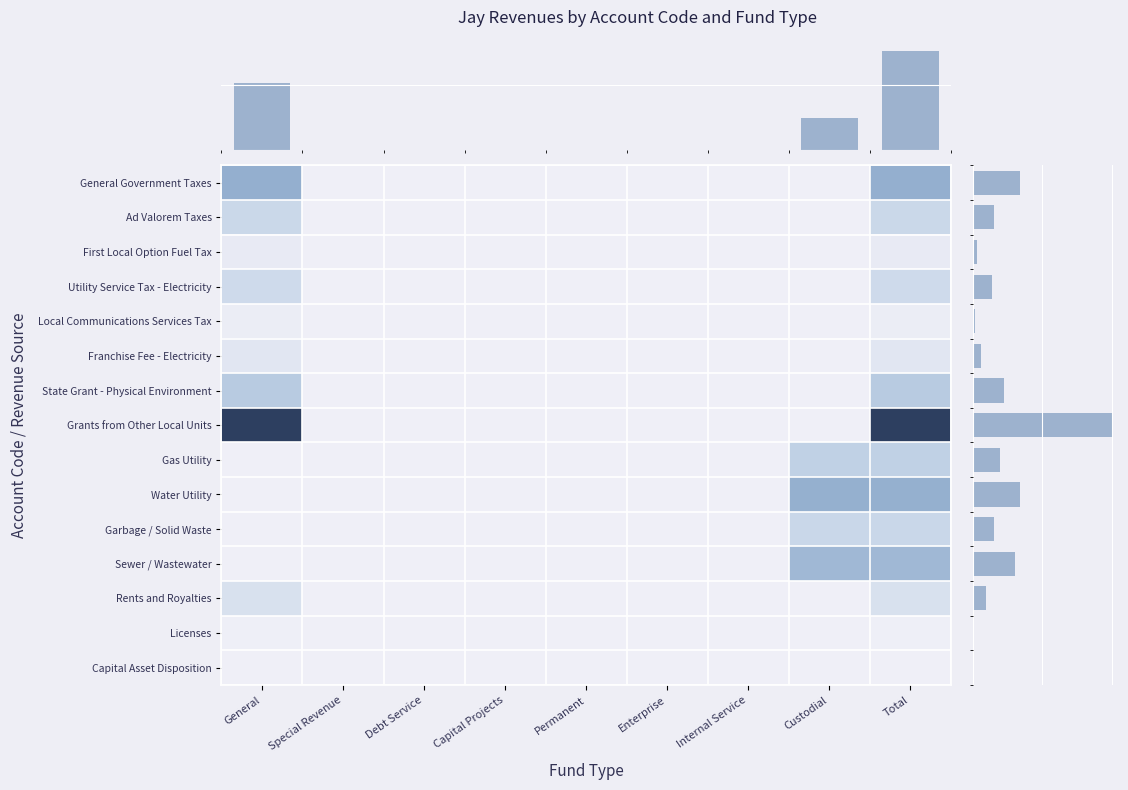

Which series has the widest spread of values?

Grants from Other Local Units